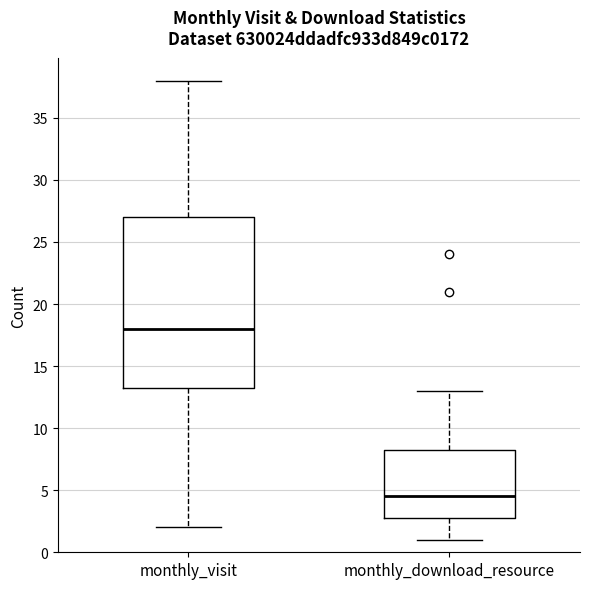

Which box's median line is the lowest?

monthly_download_resource